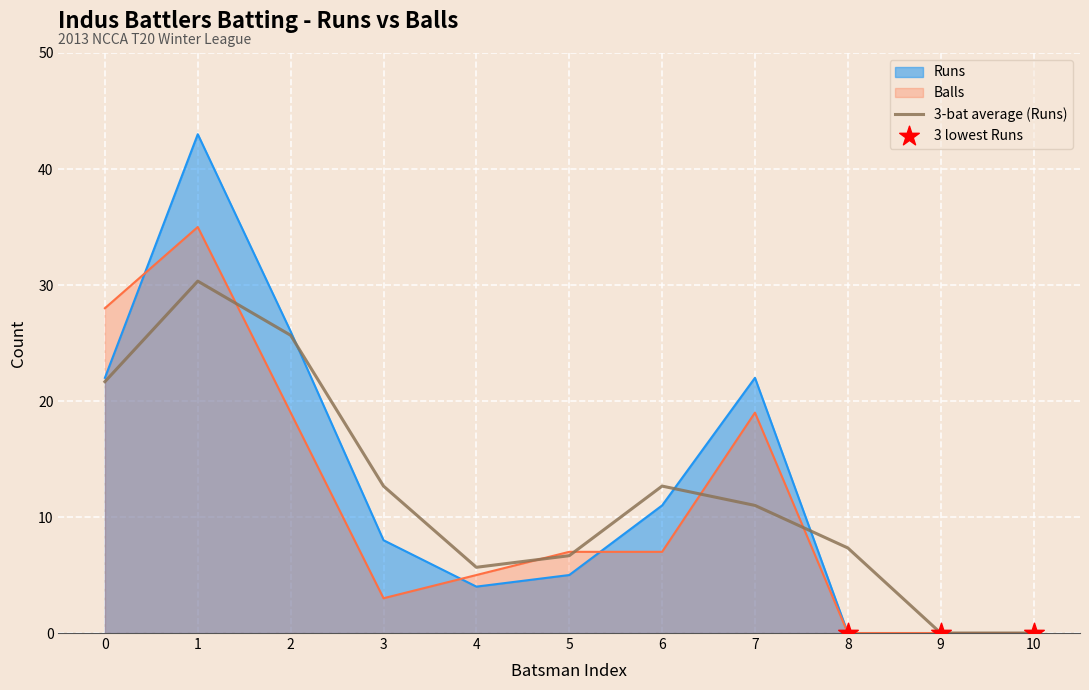

Which series reaches the minimum Y coordinate?

Runs